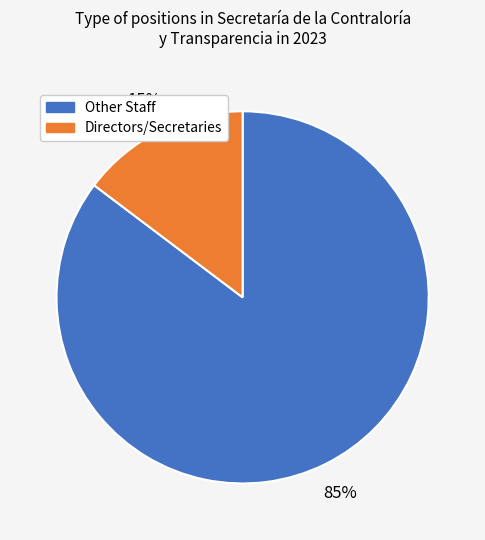

To the nearest percent, what is the average slice percentage?

50%